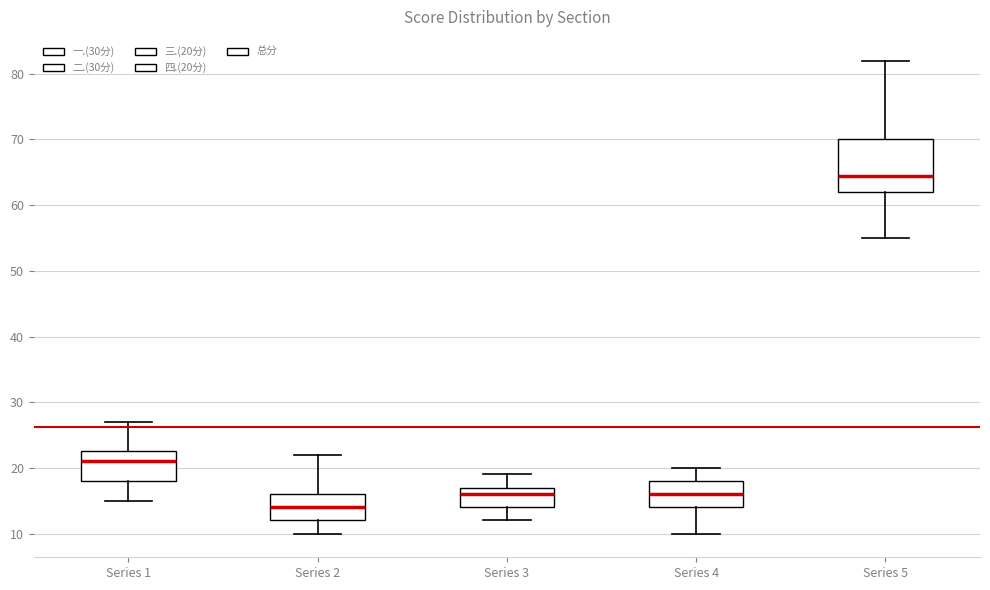

Reading left to right, transcribe this box plot: for each box, give where its median line is, the range the box spans, and where its two whiskers end, as read against the y-axis. The values are not printed on the chart, so give them approximately, as read against the axis.

Series 1: median 21, box 18 to 23, whiskers 15 to 27
Series 2: median 14, box 12 to 16, whiskers 10 to 22
Series 3: median 16, box 14 to 17, whiskers 12 to 19
Series 4: median 16, box 14 to 18, whiskers 10 to 20
Series 5: median 65, box 62 to 70, whiskers 55 to 82